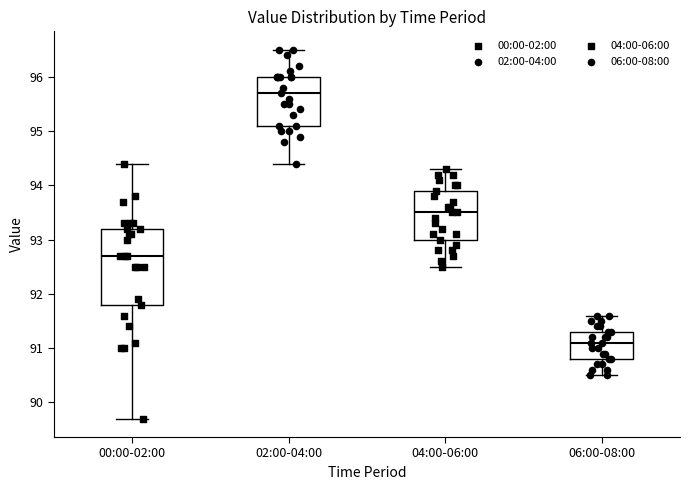

Where does the median line of the box for 06:00-08:00 sit on the y-axis? The values are not printed on the chart, so give them approximately, as read against the axis.

91.1